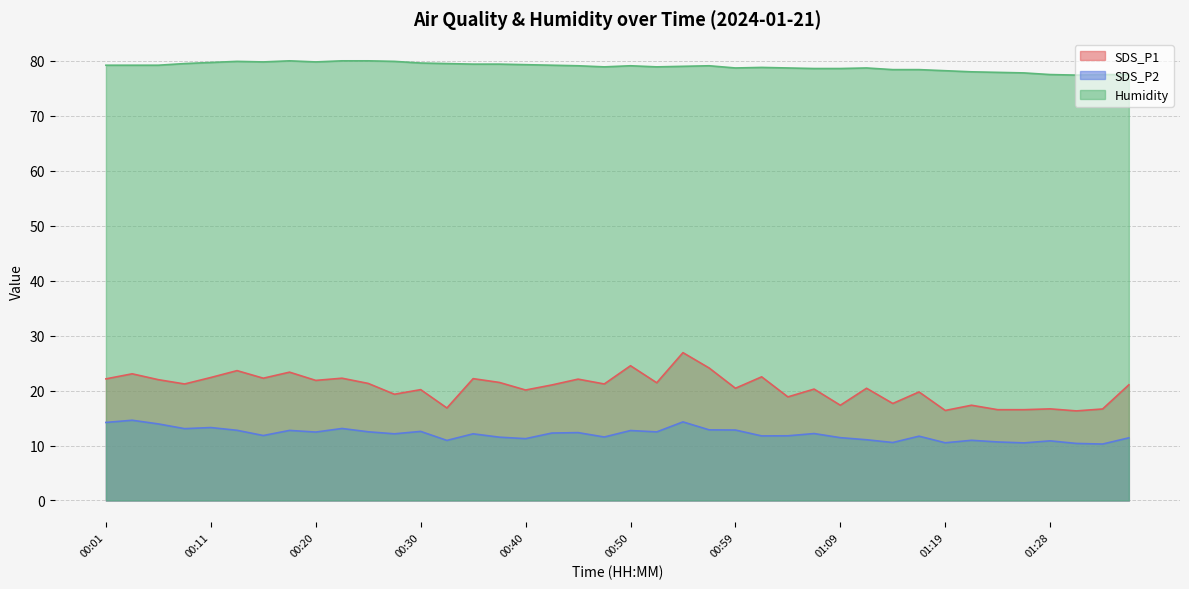

At 01:33, list the series in order from largest to smallest.

Humidity, SDS_P1, SDS_P2